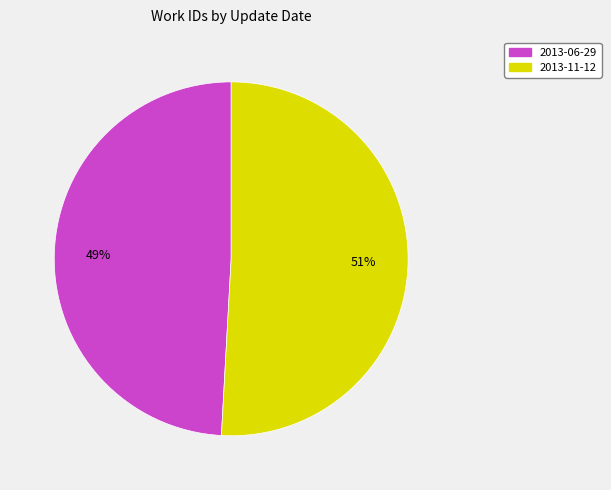

What is the majority slice?

2013-11-12